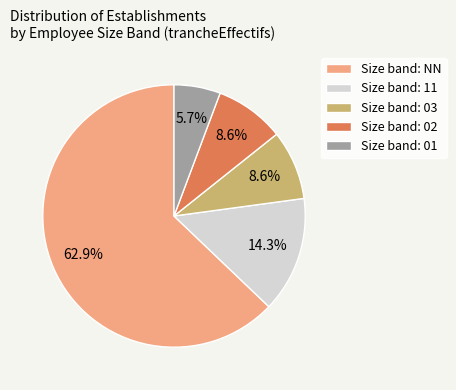

Is there any slice that represents more than half of the pie?

Yes